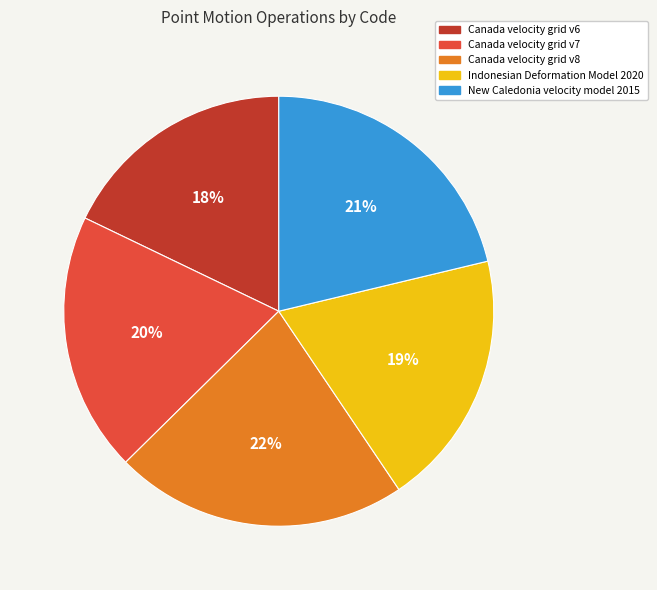

Do Canada velocity grid v7 and New Caledonia velocity model 2015 together represent more than half of the pie?

No